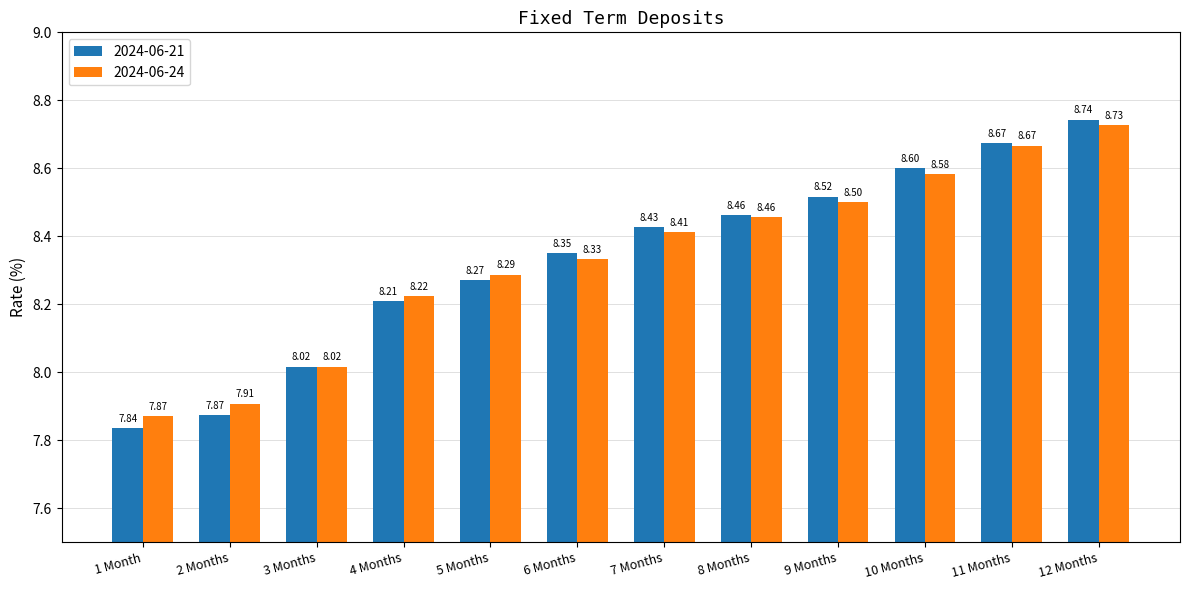

Are the bars grouped side by side (vs. stacked)?

Yes